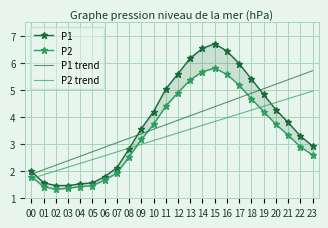

The P2 trend series shows 5.0 at 23. True or false?

True